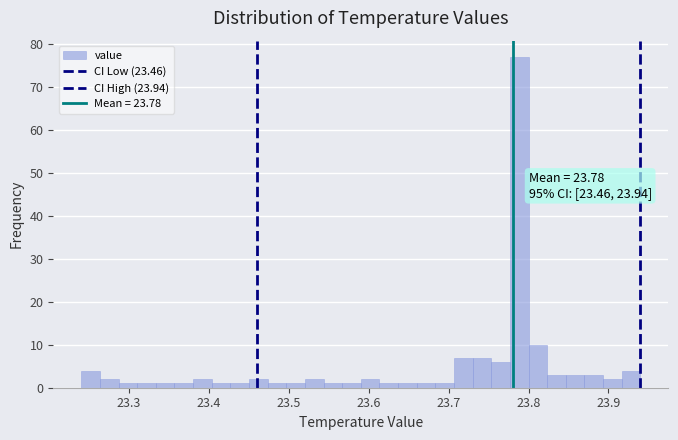

Around what value on the x-axis is the tallest bar? Give the approximate position of its centre, as read against the axis.

23.79